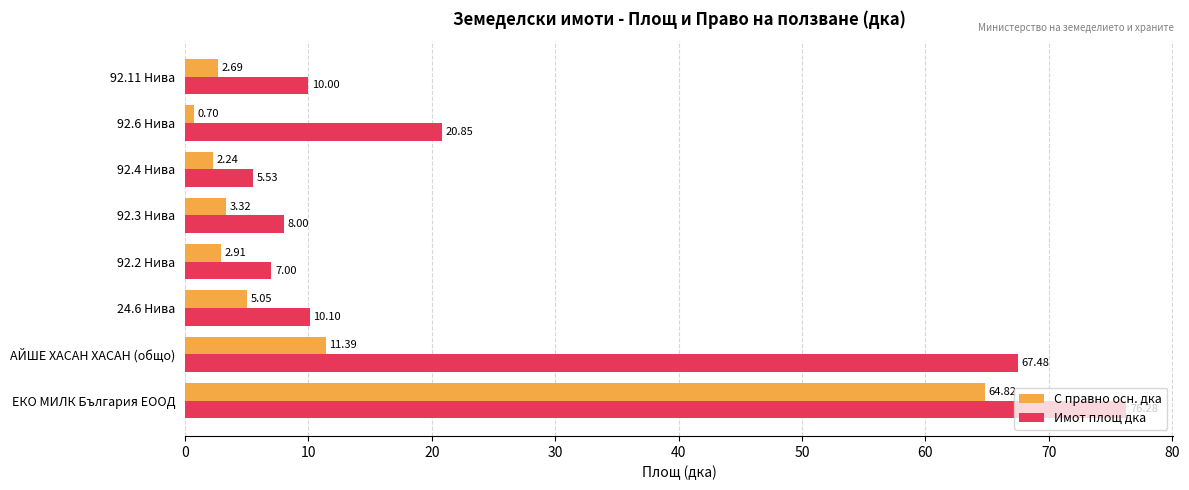

List the labels in order of С правно осн. дка value, largest first.

ЕКО МИЛК България ЕООД, АЙШЕ ХАСАН ХАСАН (общо), 24.6 Нива, 92.3 Нива, 92.2 Нива, 92.11 Нива, 92.4 Нива, 92.6 Нива